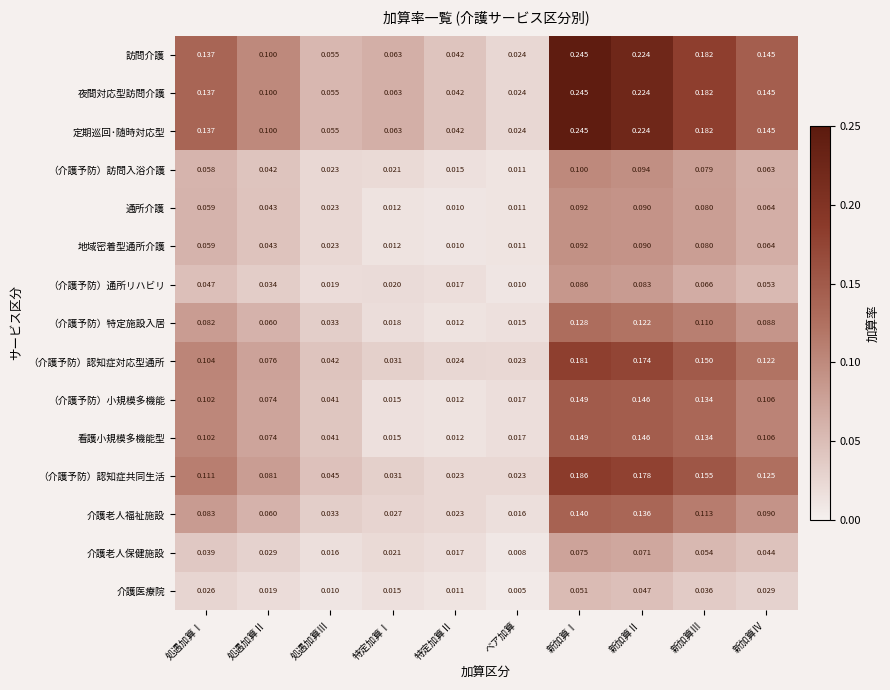

List the labels in order of 通所介護 value, largest first.

新加算Ⅰ, 新加算Ⅱ, 新加算Ⅲ, 新加算Ⅳ, 処遇加算Ⅰ, 処遇加算Ⅱ, 処遇加算Ⅲ, 特定加算Ⅰ, ベア加算, 特定加算Ⅱ